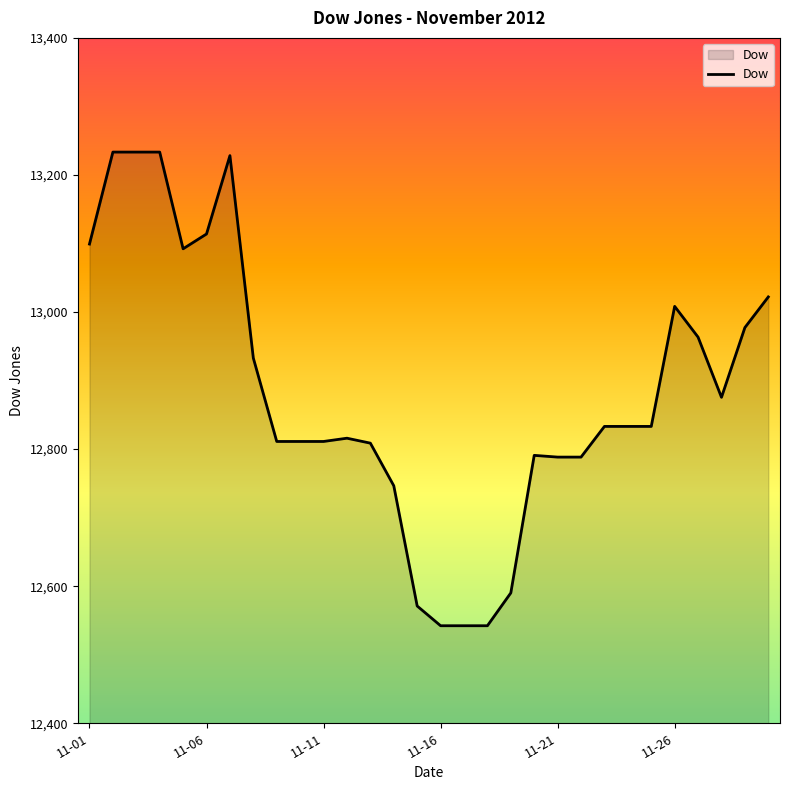

What is the greatest value displayed?

13233.4